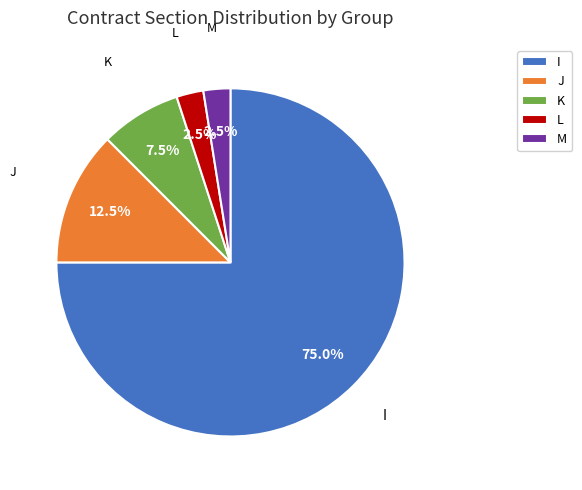

How many segments does this pie chart have?

5